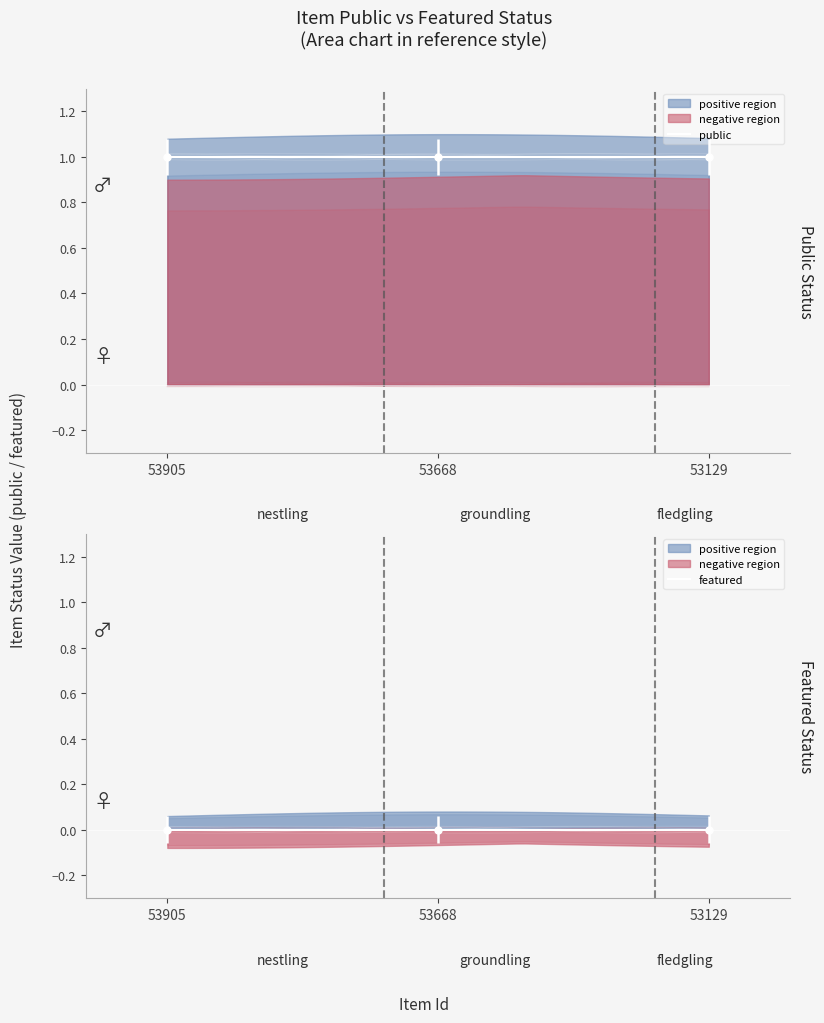

True or false: public has a value of 1 at 53905.

True